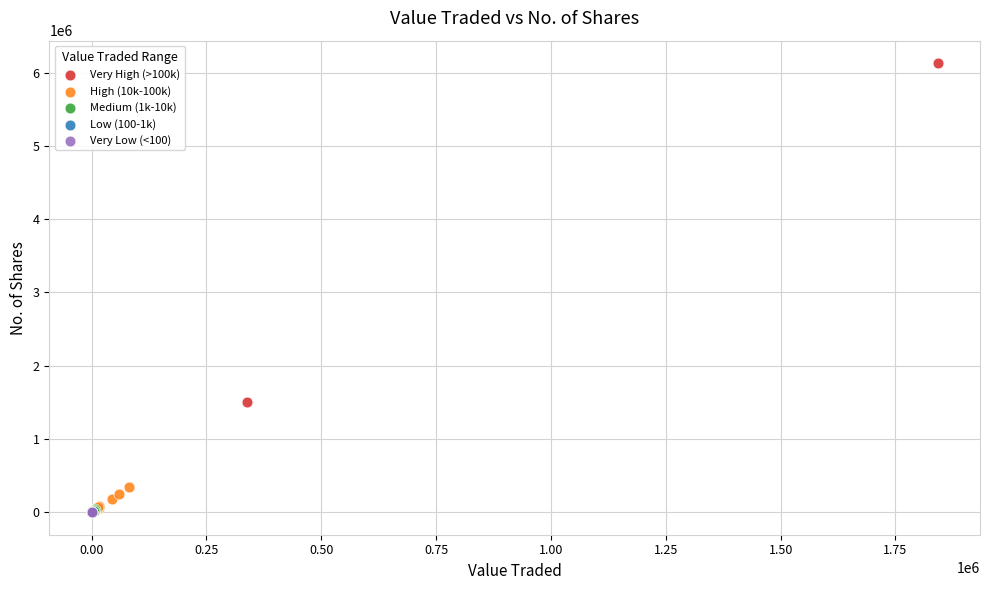

Which series has the widest spread of Y values?

Very High (>100k)